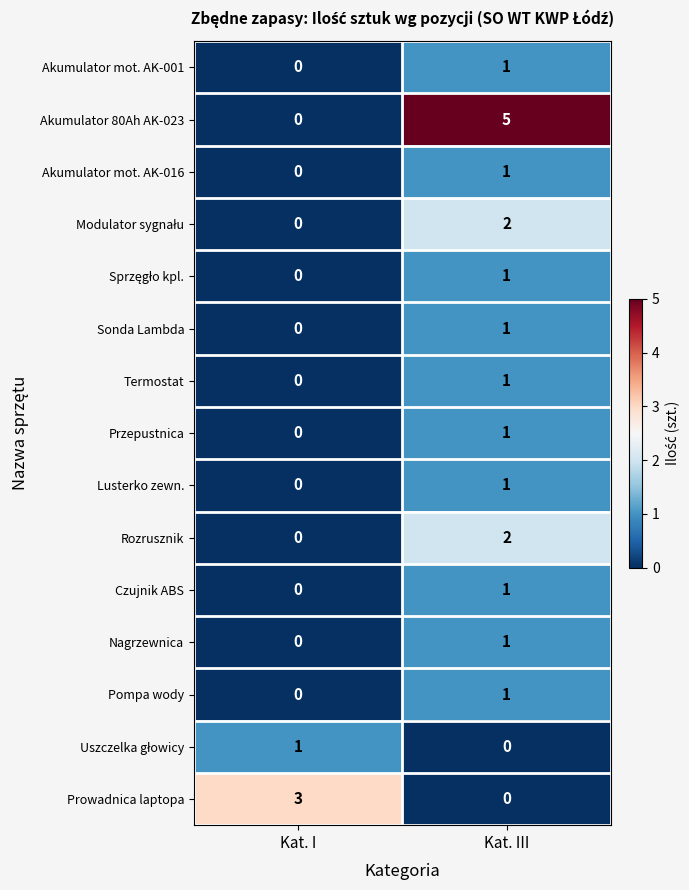

What is the difference between the Prowadnica laptopa values at Kat. I and Kat. III?

3